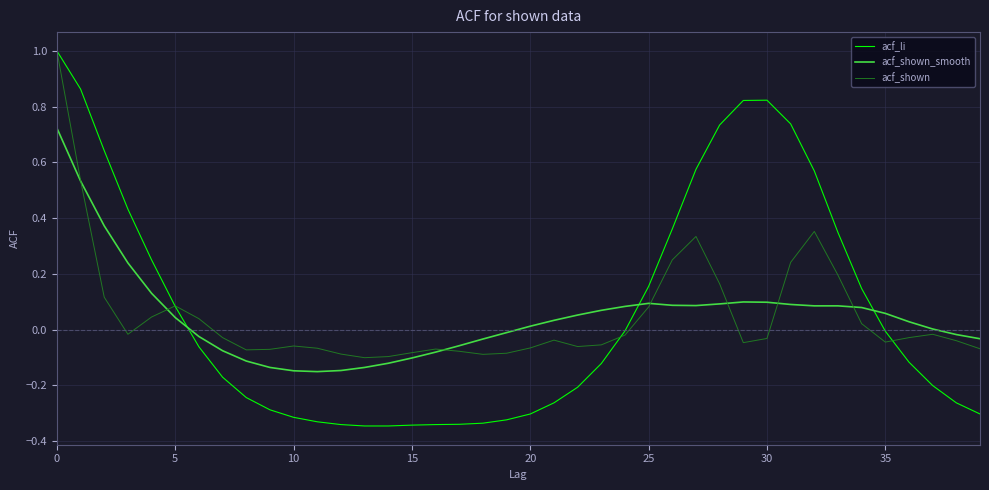

Which series has the largest range (max minus min)?

acf_li